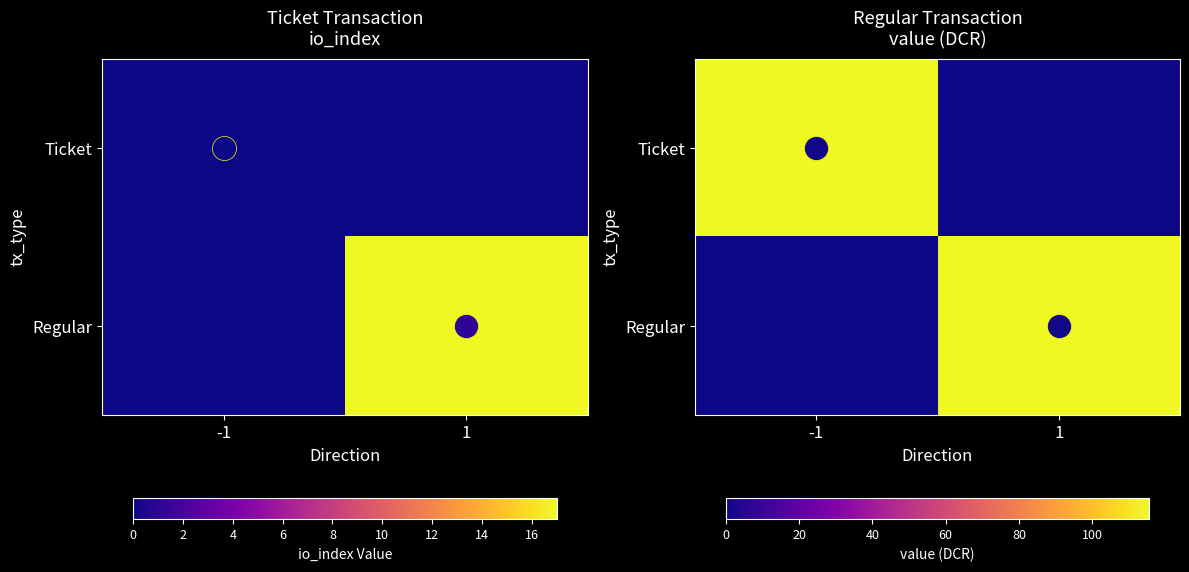

Which series has the largest range (max minus min)?

Ticket